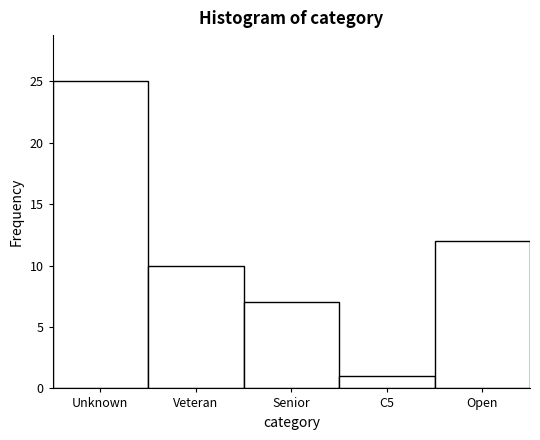

Reading left to right, list all the values displayed in this chart.

Unknown=25	Veteran=10	Senior=7	C5=1	Open=12